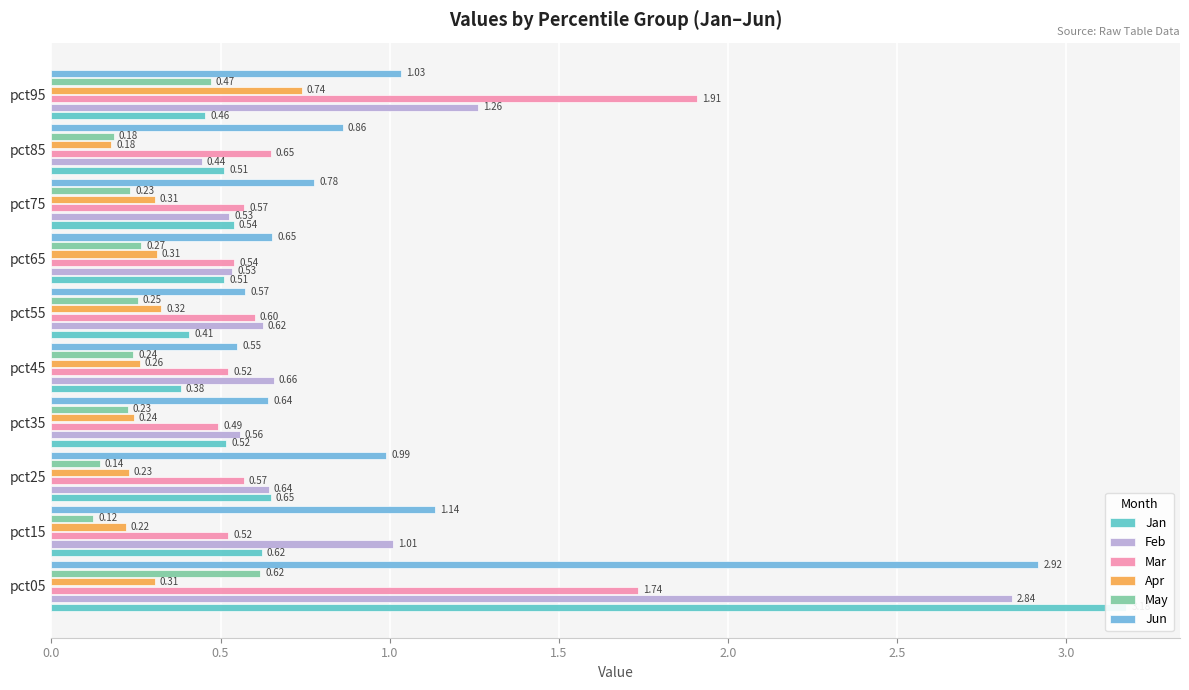

Does the chart contain any negative values?

No